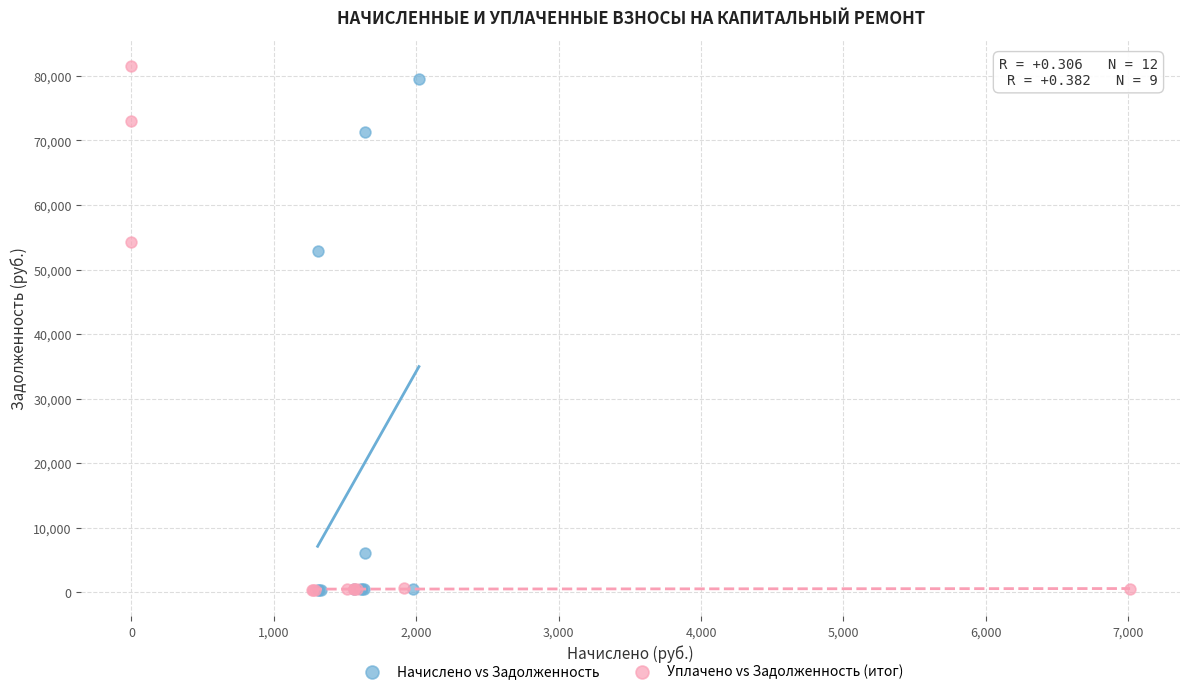

Which series has the largest Y range (max minus min)?

Уплачено vs Задолженность (итог)